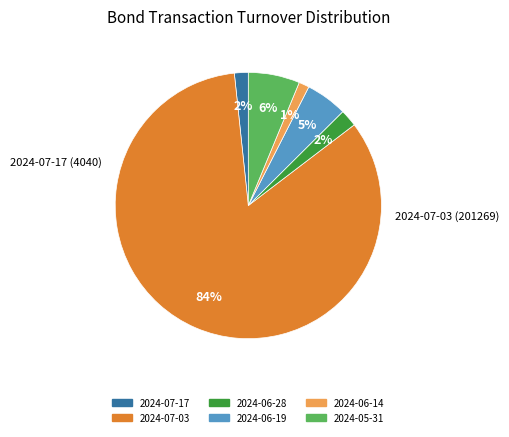

Between 2024-06-28 and 2024-06-14, which is larger?

2024-06-28